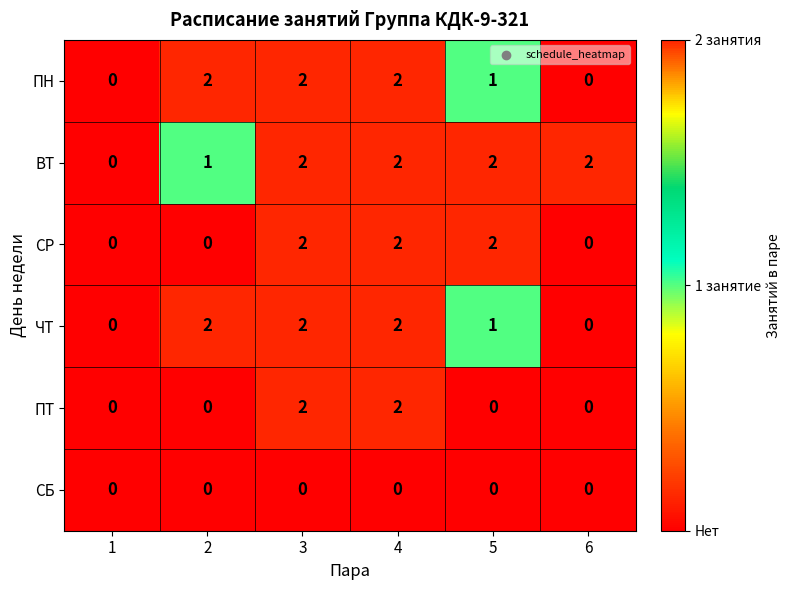

How many ПТ values are between 0 and 2?

6